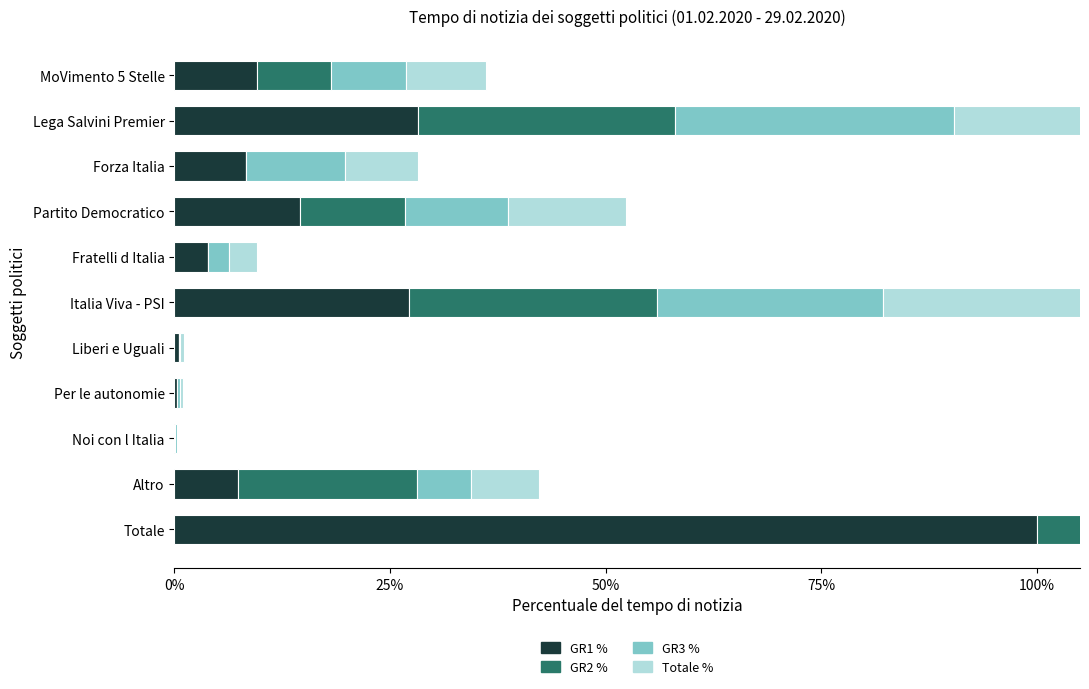

Which series has the largest total across all categories?

Totale %